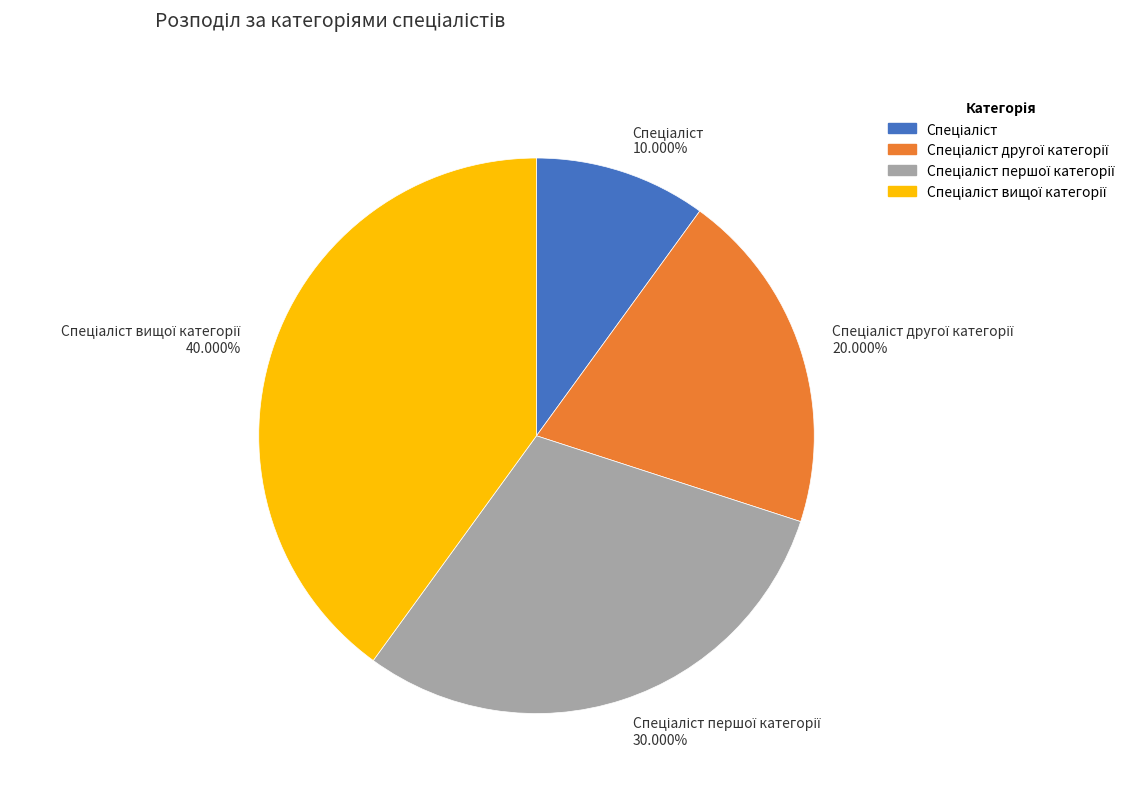

Is there a majority slice in this chart?

No